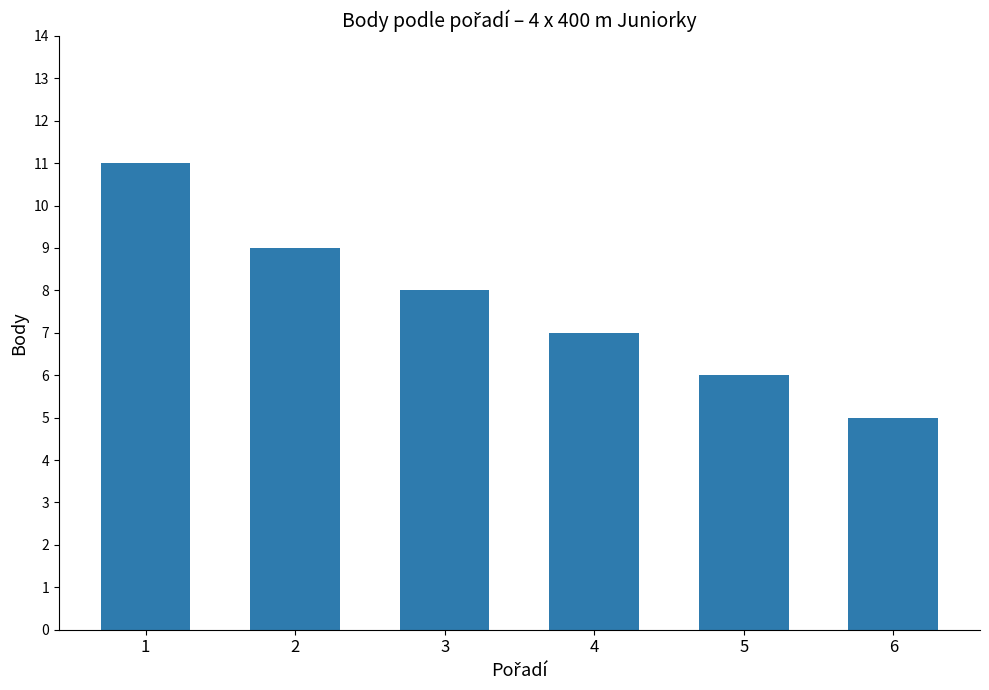

What is the sum of the values at 5 and 3?

14